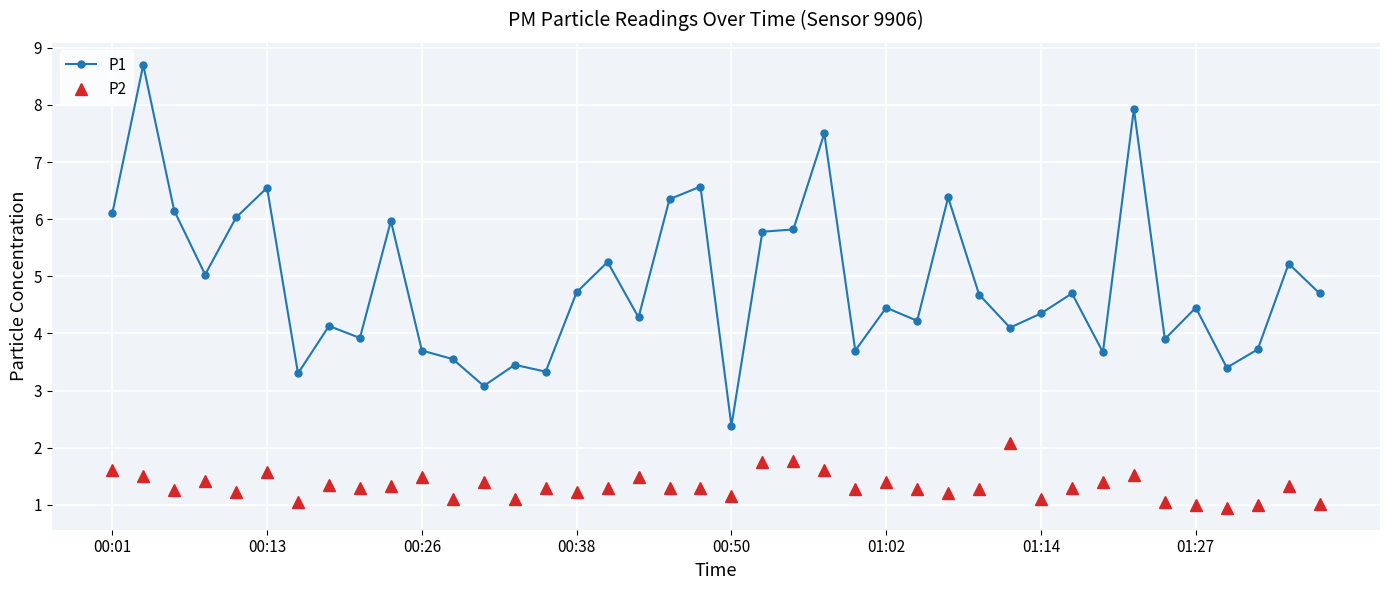

How many data points does each series have?

40